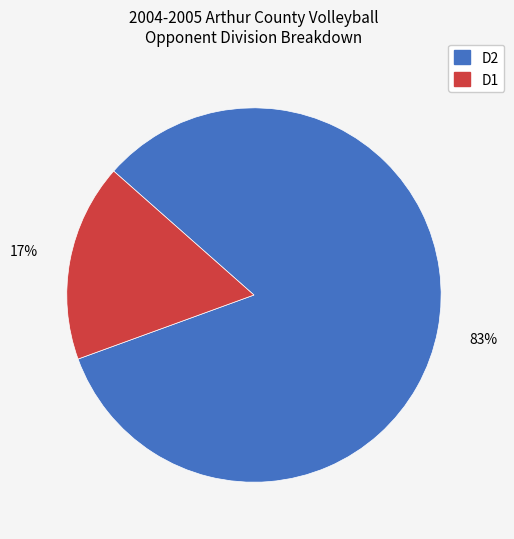

To the nearest percent, what is the difference between the largest and smallest slice percentages?

66%